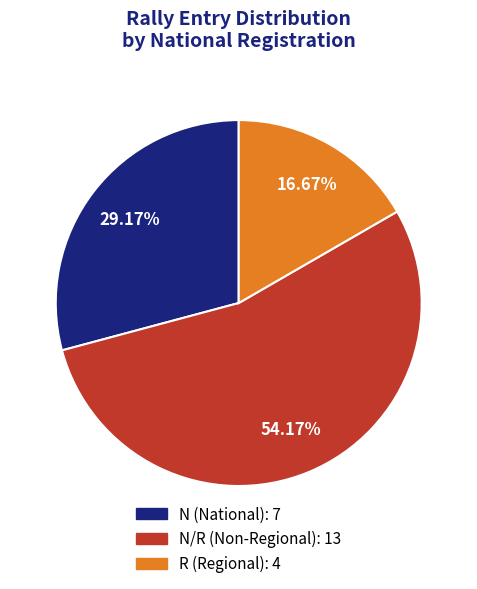

To the nearest percent, what is the average slice percentage?

33%